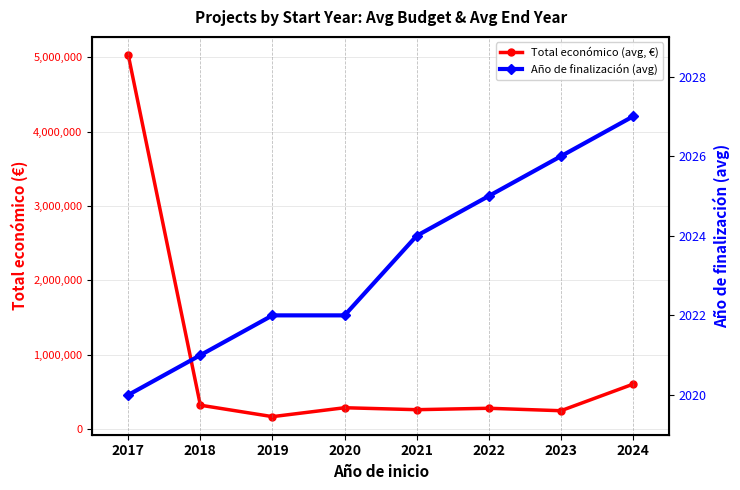

True or false: Año de finalización (avg) and Total económico (avg, €) cross at least once.

False